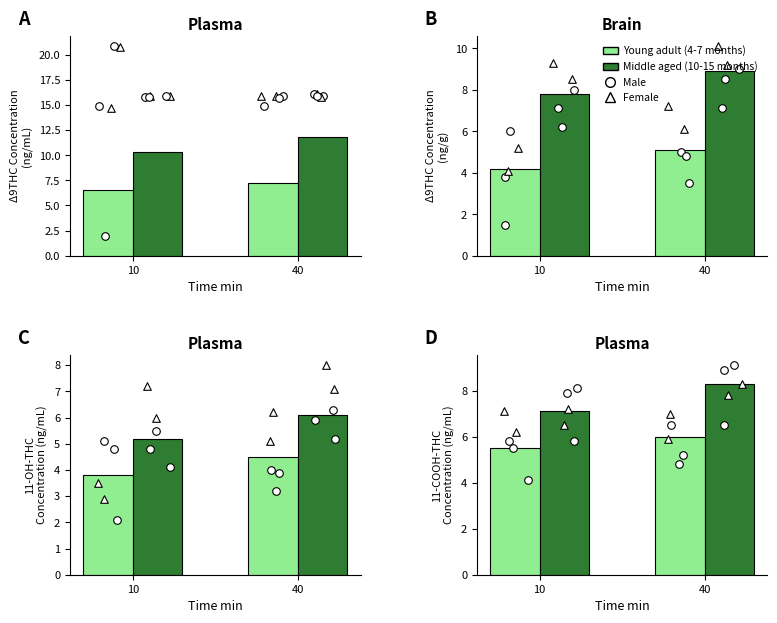

Which series has the widest spread of Y values?

Middle aged (10-15 months)